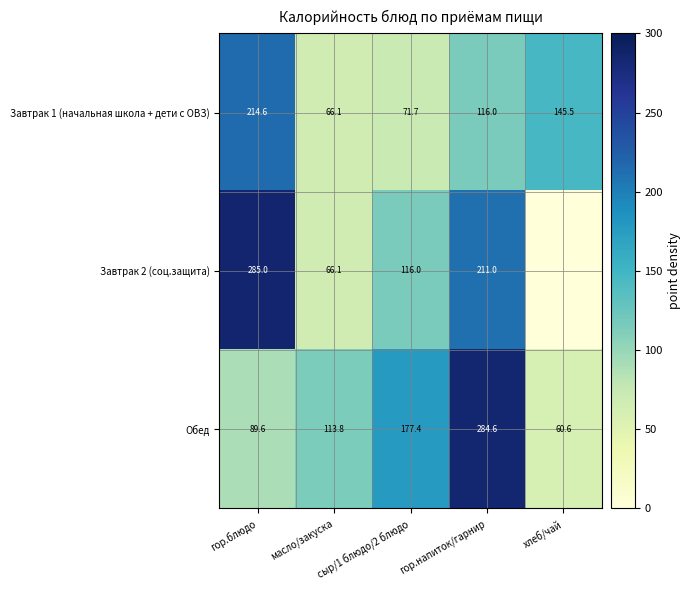

Is it true that Завтрак 1 (начальная школа + дети с ОВЗ) equals 166.8 at гор.напиток/гарнир?

False